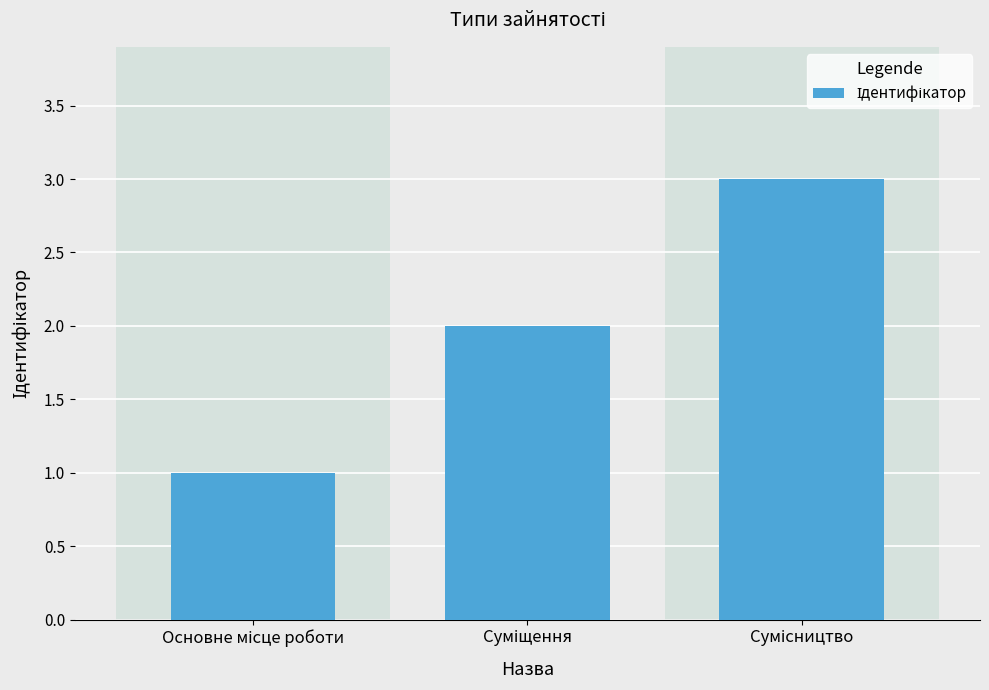

What is the maximum value shown in the chart?

3